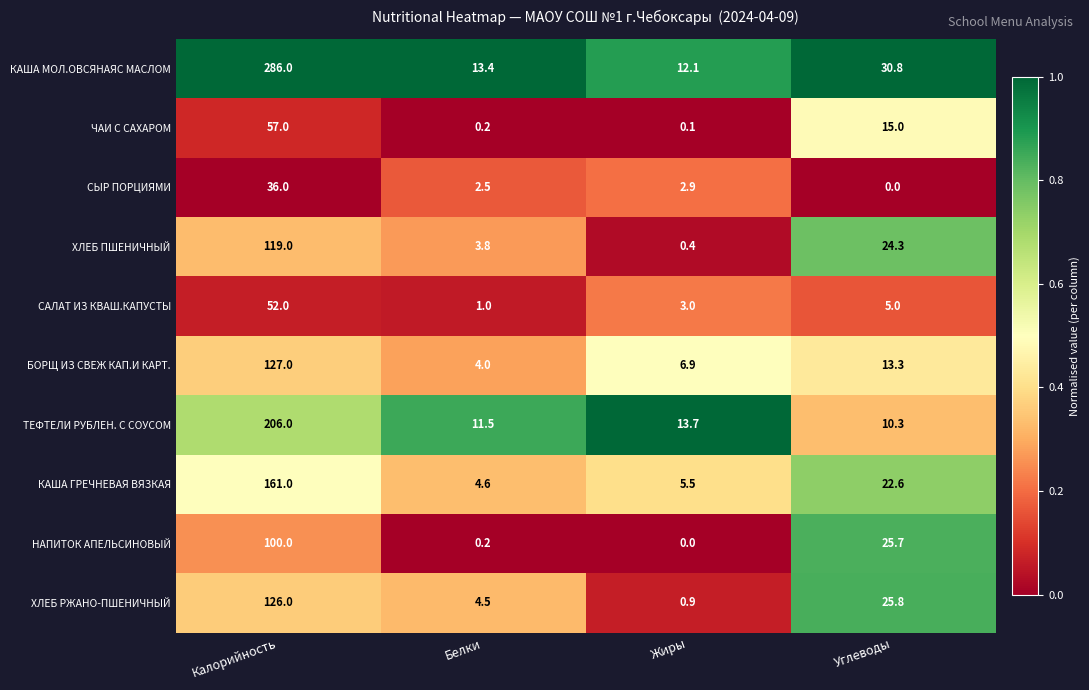

Which category has the highest value in the САЛАТ ИЗ КВАШ.КАПУСТЫ series?

Калорийность